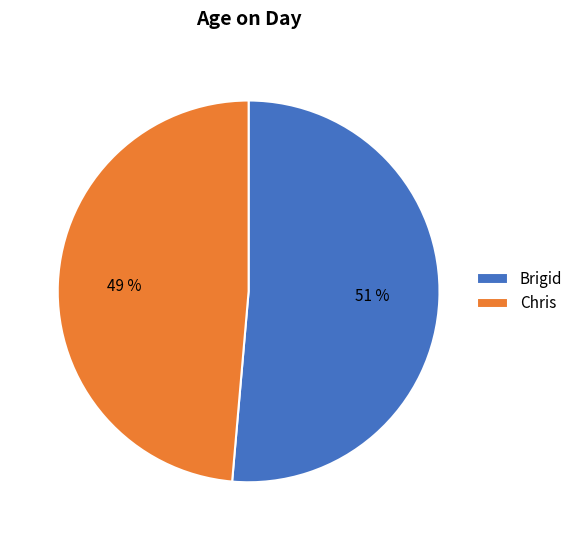

To the nearest percent, what is the average slice percentage?

50%